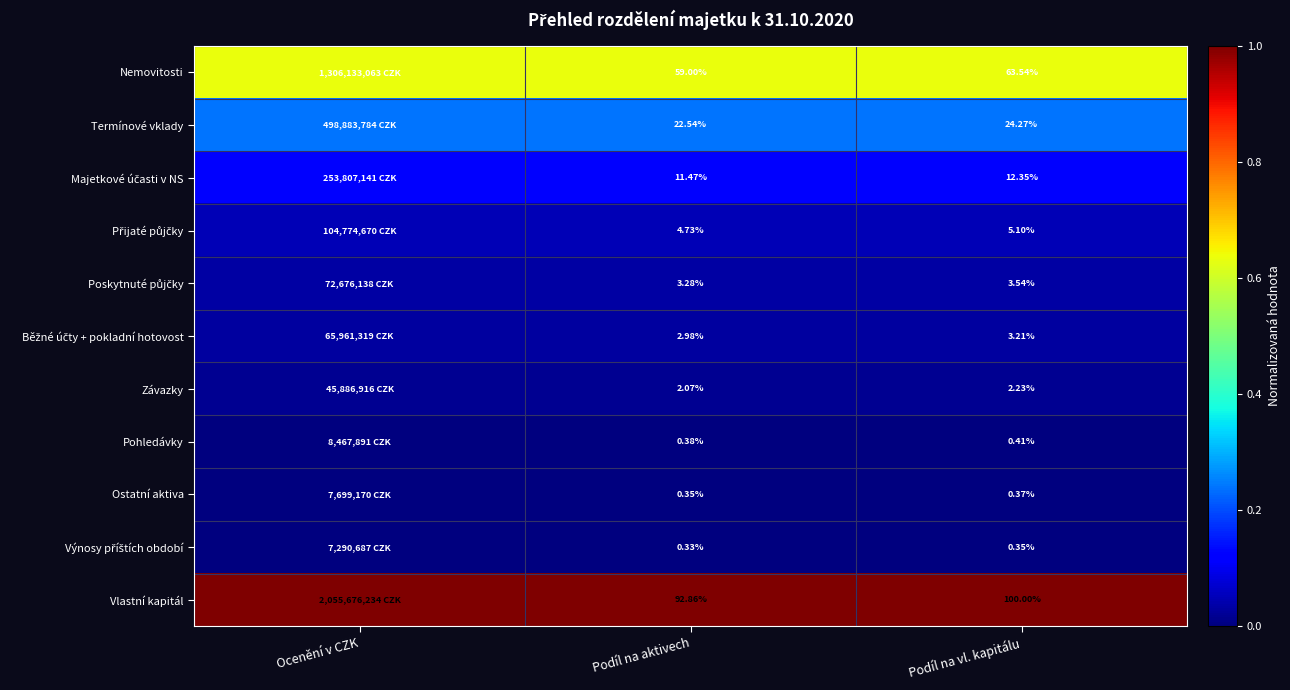

Is it true that Ostatní aktiva equals 0.0 at Podíl na aktivech?

False